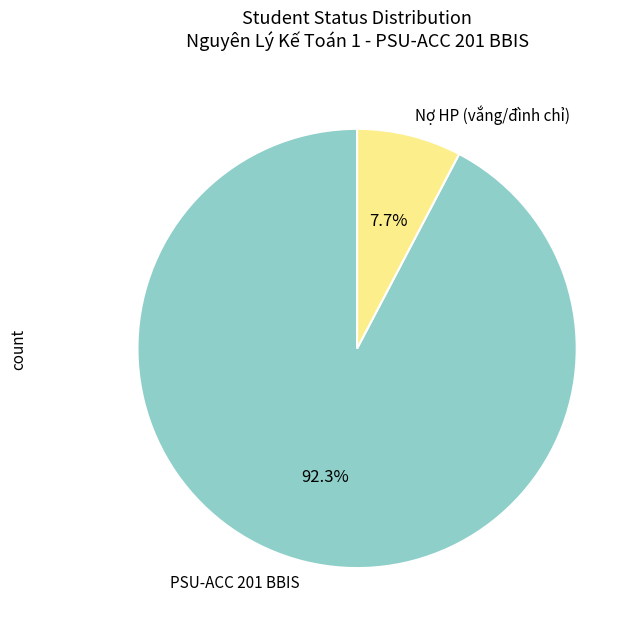

Is it true that PSU-ACC 201 BBIS is 78% of the pie?

False